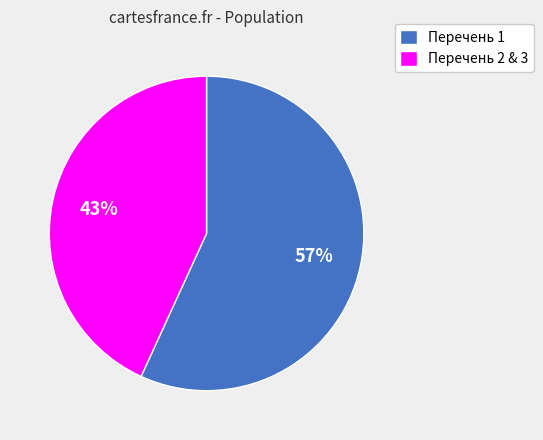

True or false: Перечень 2 & 3 accounts for 52% of the total.

False